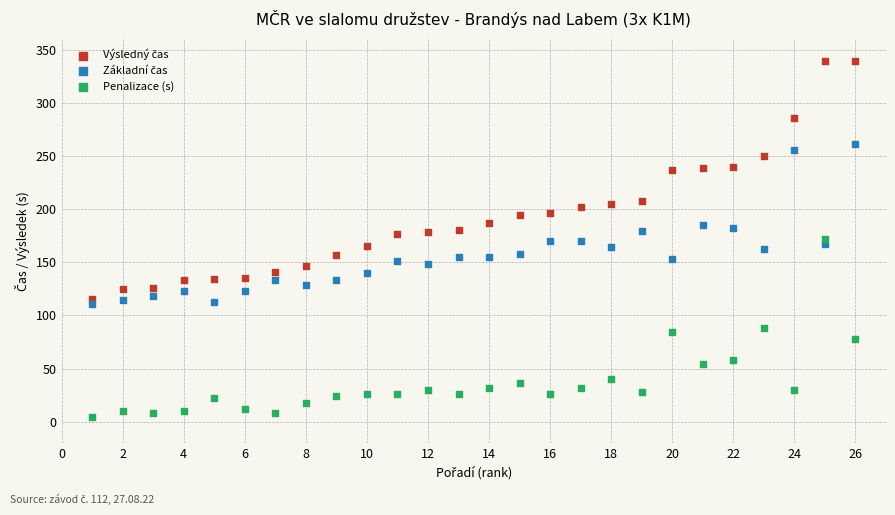

Across all data points, what is the range of Y values (max minus min)?

335.1